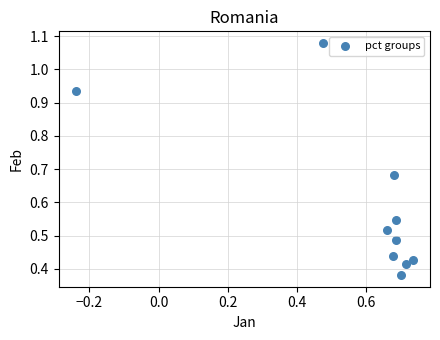

What is the average X value?

0.6